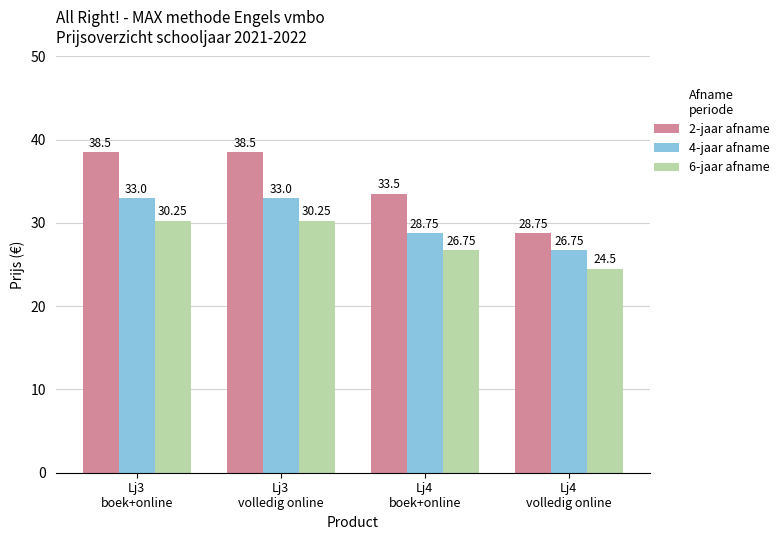

At which category does the chart reach its minimum across all series?

Lj4
volledig online